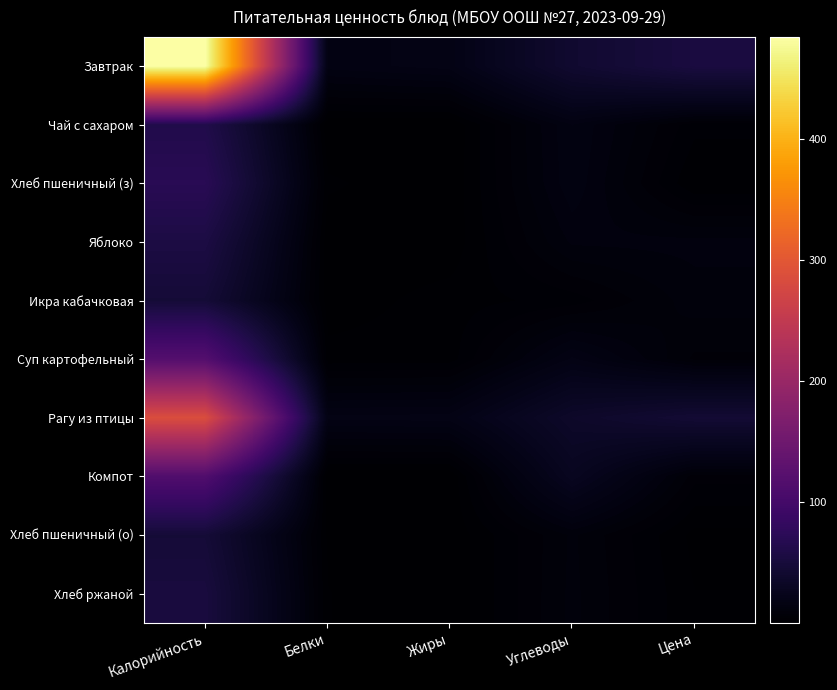

Reading left to right, extract all data points from this chart.

Завтрак: Калорийность=484.0	Белки=16.0	Жиры=18.0	Углеводы=41.0	Цена=53.4
Чай с сахаром: Калорийность=62.0	Белки=0.1	Жиры=0.0	Углеводы=15.2	Цена=4.4
Хлеб пшеничный (з): Калорийность=70.5	Белки=2.3	Жиры=0.2	Углеводы=14.8	Цена=1.9
Яблоко: Калорийность=56.4	Белки=0.5	Жиры=0.5	Углеводы=11.8	Цена=12.0
Икра кабачковая: Калорийность=46.8	Белки=0.7	Жиры=2.8	Углеводы=4.6	Цена=10.5
Суп картофельный: Калорийность=118.2	Белки=2.7	Жиры=2.8	Углеводы=17.5	Цена=7.2
Рагу из птицы: Калорийность=285.3	Белки=17.6	Жиры=18.0	Углеводы=36.0	Цена=44.2
Компот: Калорийность=114.6	Белки=0.2	Жиры=0.2	Углеводы=27.9	Цена=6.4
Хлеб пшеничный (о): Калорийность=47.0	Белки=1.5	Жиры=0.4	Углеводы=9.8	Цена=1.3
Хлеб ржаной: Калорийность=52.2	Белки=2.0	Жиры=0.3	Углеводы=10.0	Цена=1.9